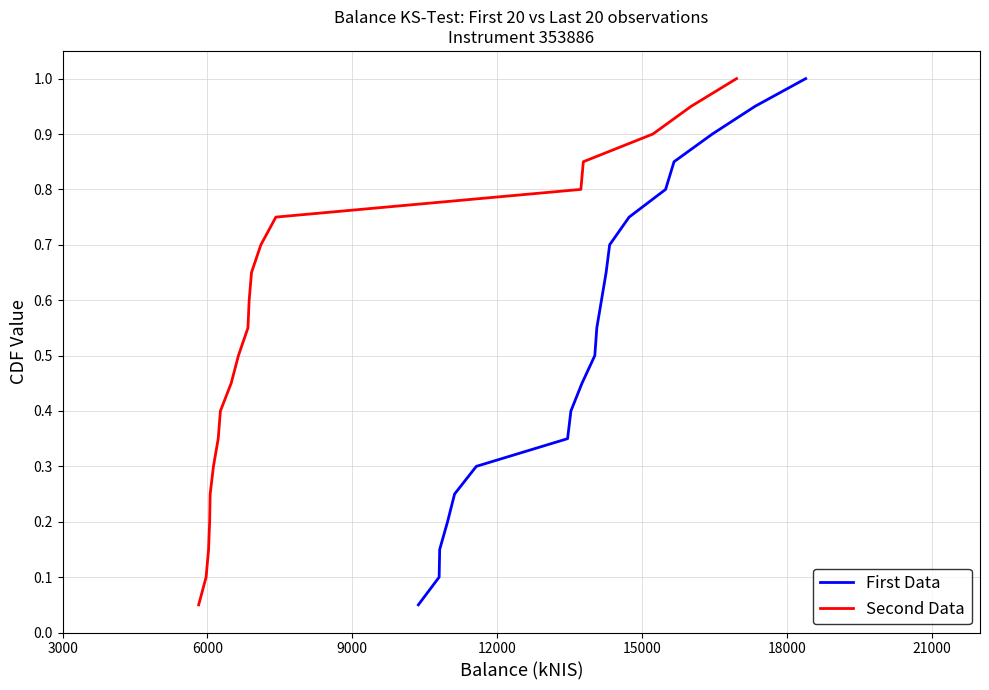

True or false: Second Data and First Data intersect in this chart.

False